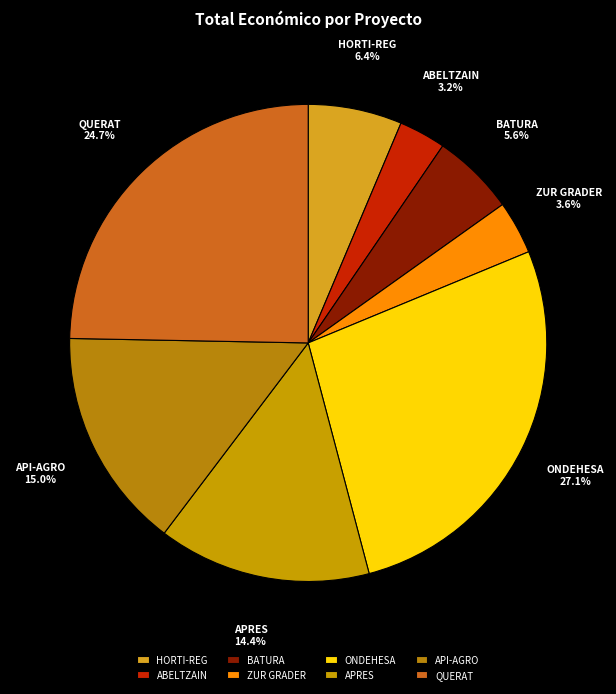

What is the ratio of the value at BATURA to the value at ONDEHESA?

0.2